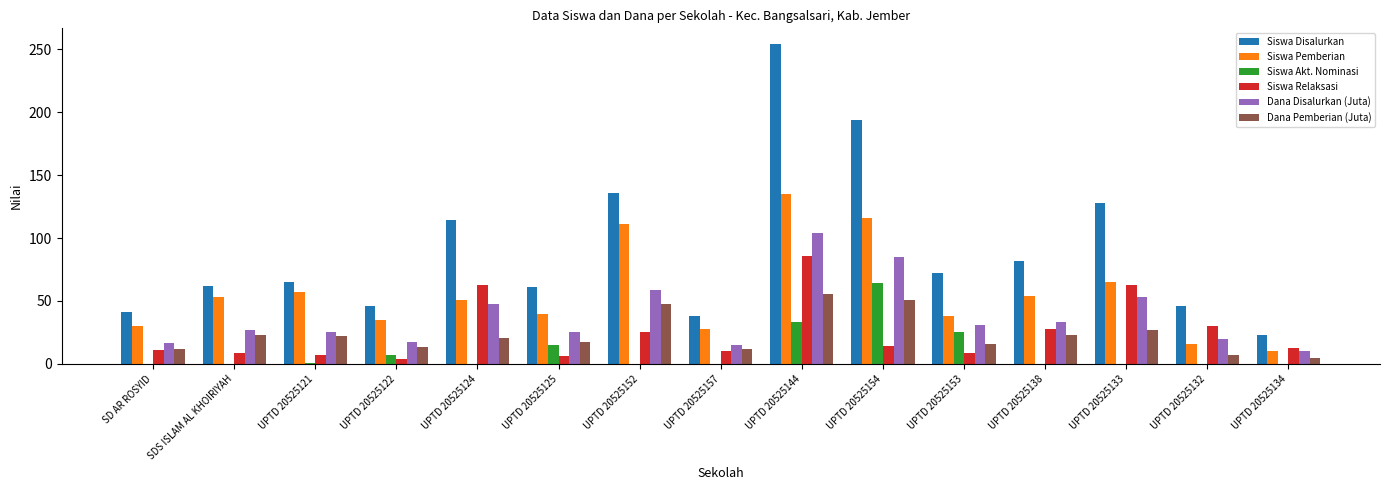

What is the difference between the Siswa Disalurkan values at UPTD 20525122 and UPTD 20525144?

208.0